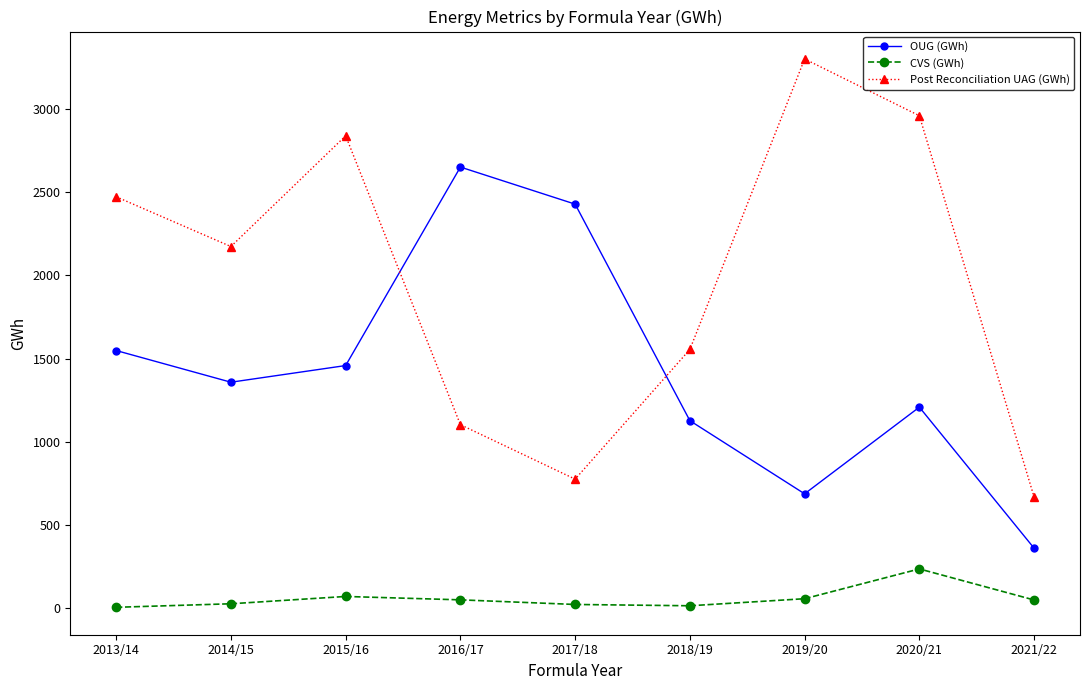

Rank the categories by Post Reconciliation UAG (GWh) value from lowest to highest.

2021/22, 2017/18, 2016/17, 2018/19, 2014/15, 2013/14, 2015/16, 2020/21, 2019/20